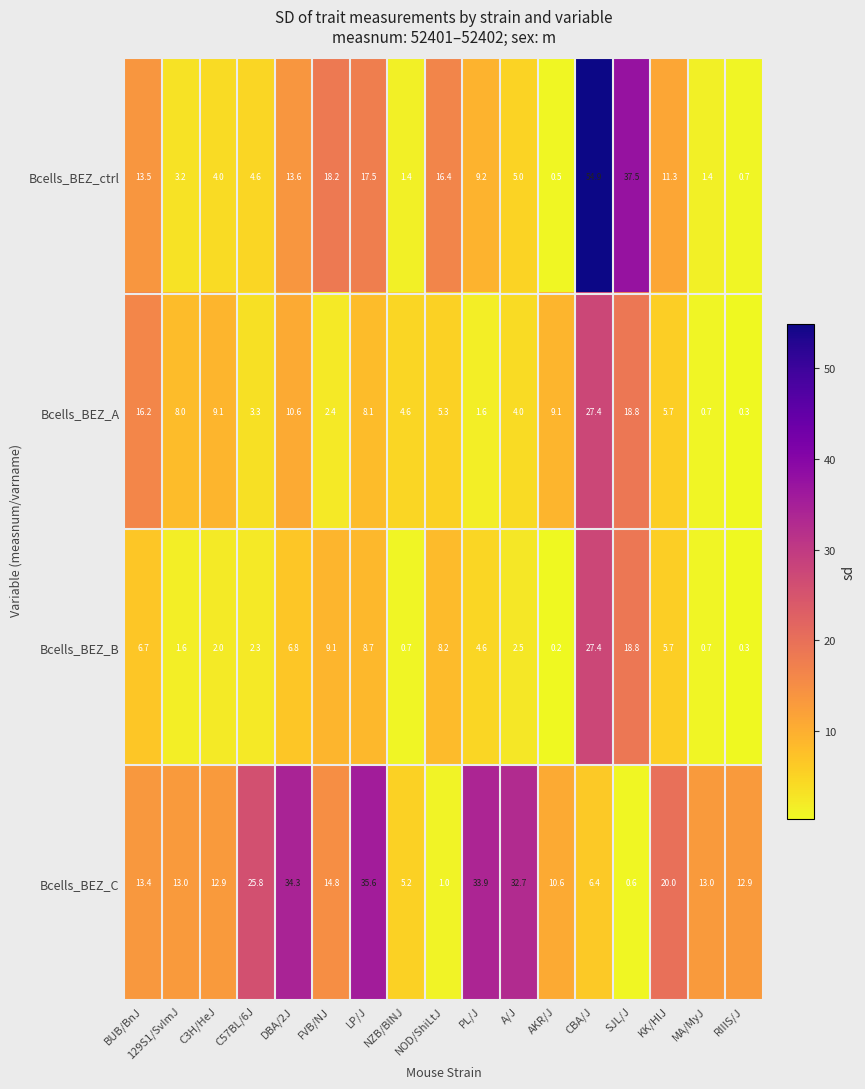

What is the sum of all Bcells_BEZ_B values?

106.3